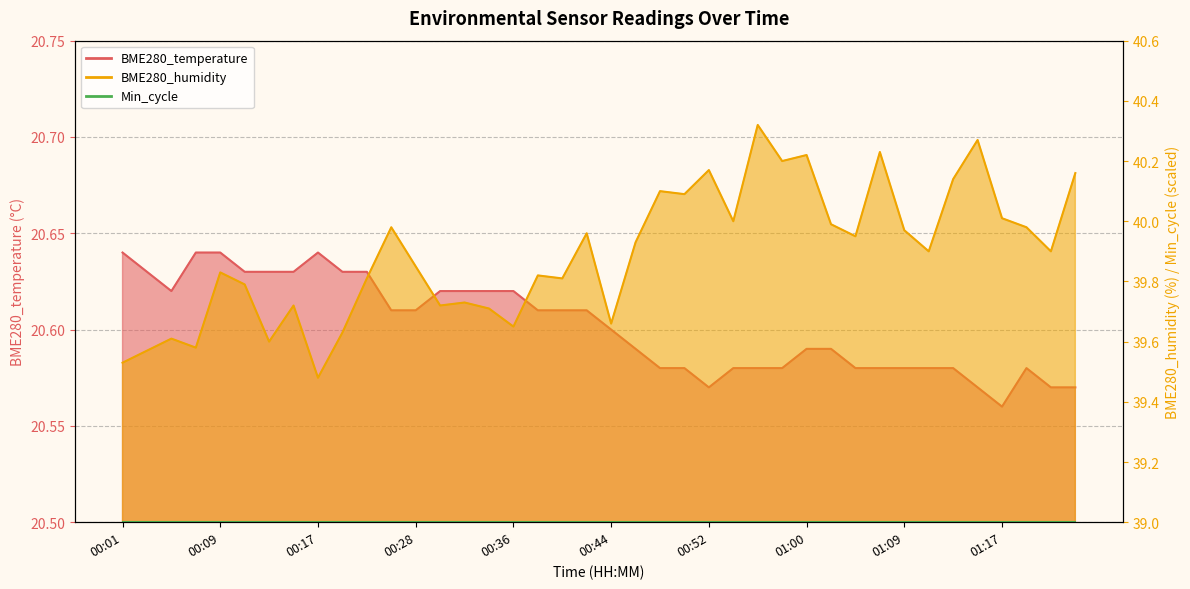

True or false: BME280_temperature has more than 2 interior local peaks.

False